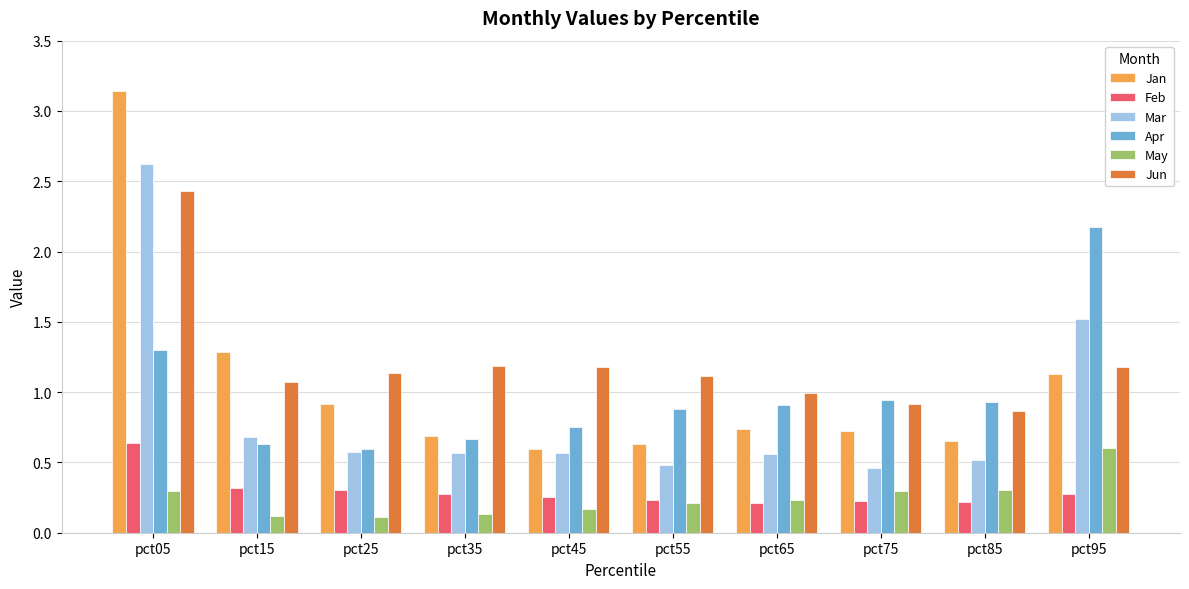

What is the total value across all series at pct65?

3.6